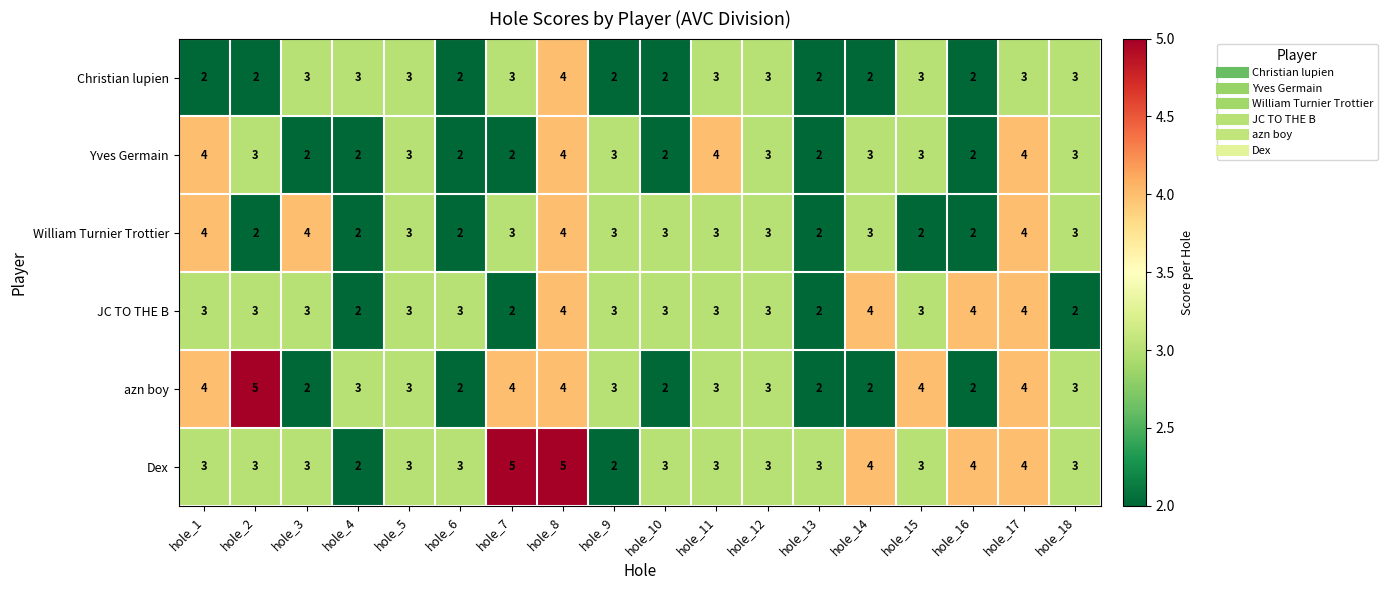

At which label does azn boy first exceed 3?

hole_1